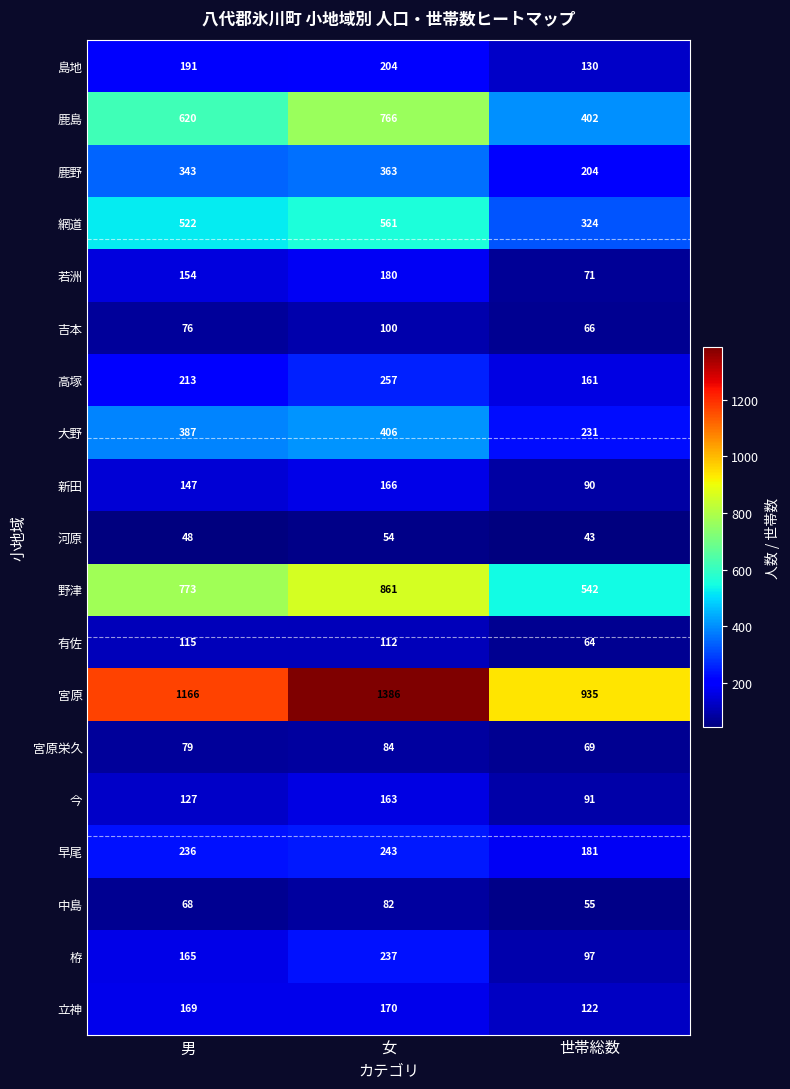

What is the greatest value displayed?

1386